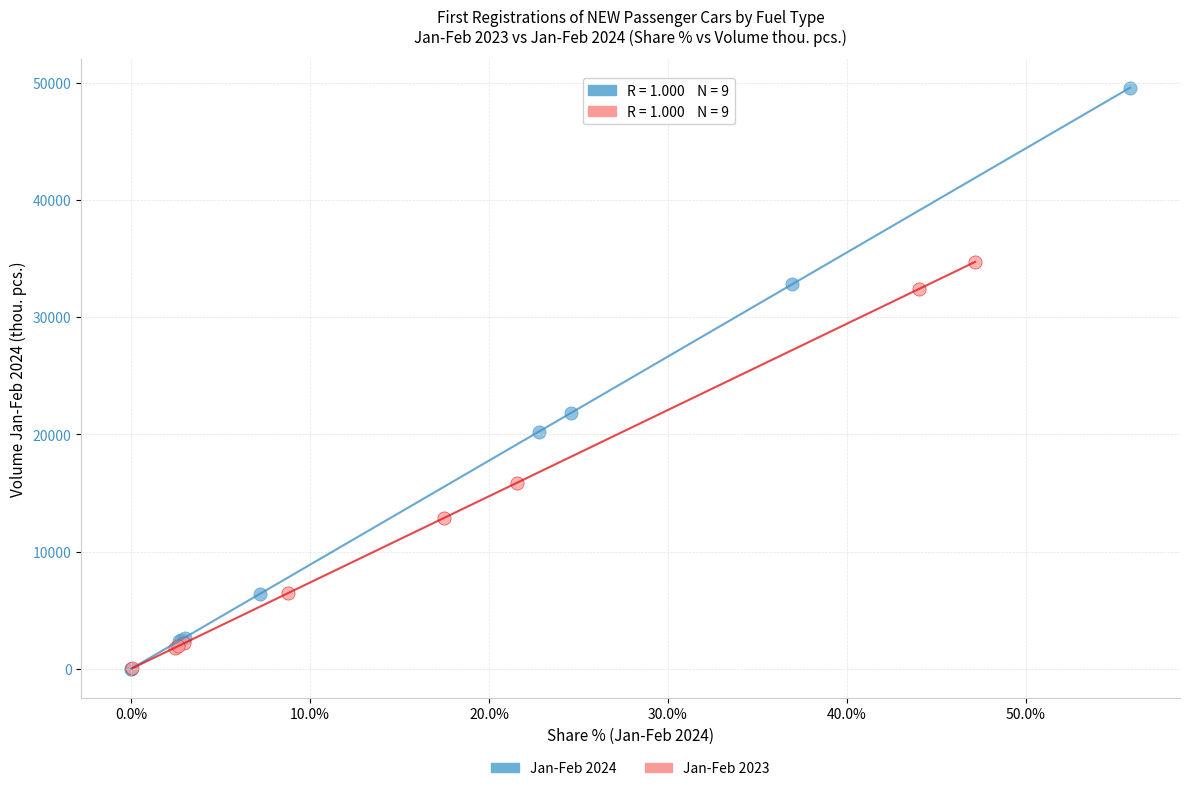

Which series reaches the maximum Y coordinate?

Jan-Feb 2024